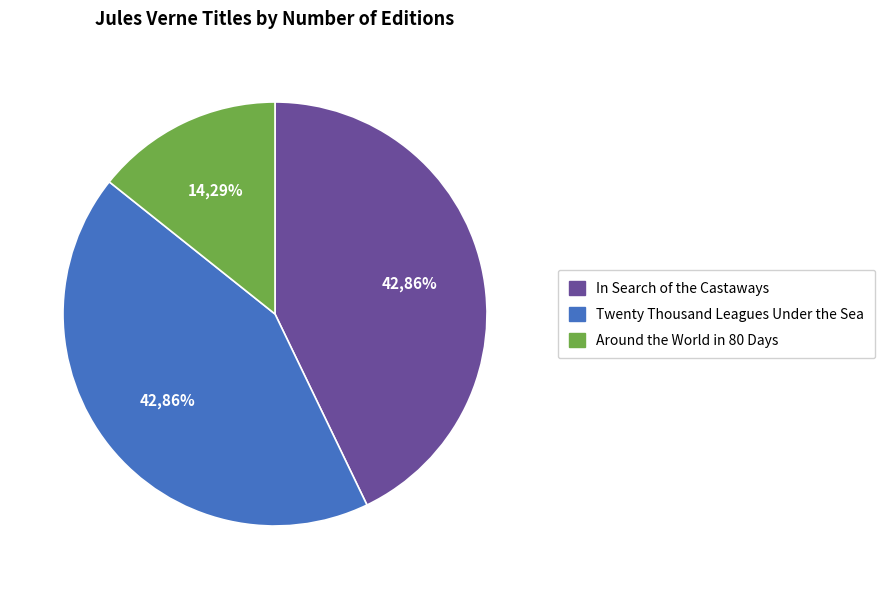

Is the sum of In Search of the Castaways and Twenty Thousand Leagues Under the Sea greater than half?

Yes